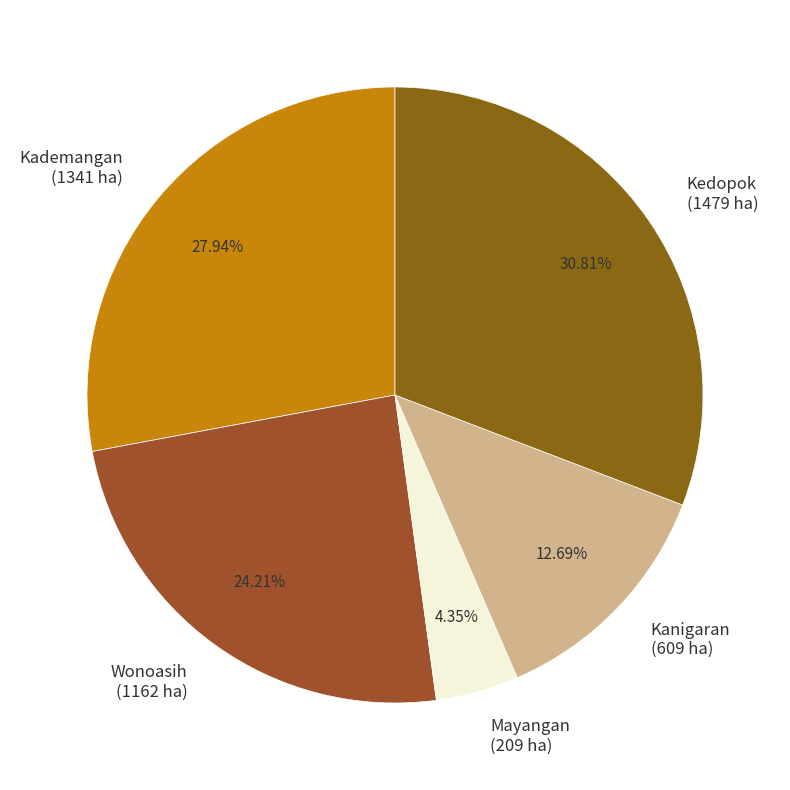

Is it true that Wonoasih is 24% of the pie?

True